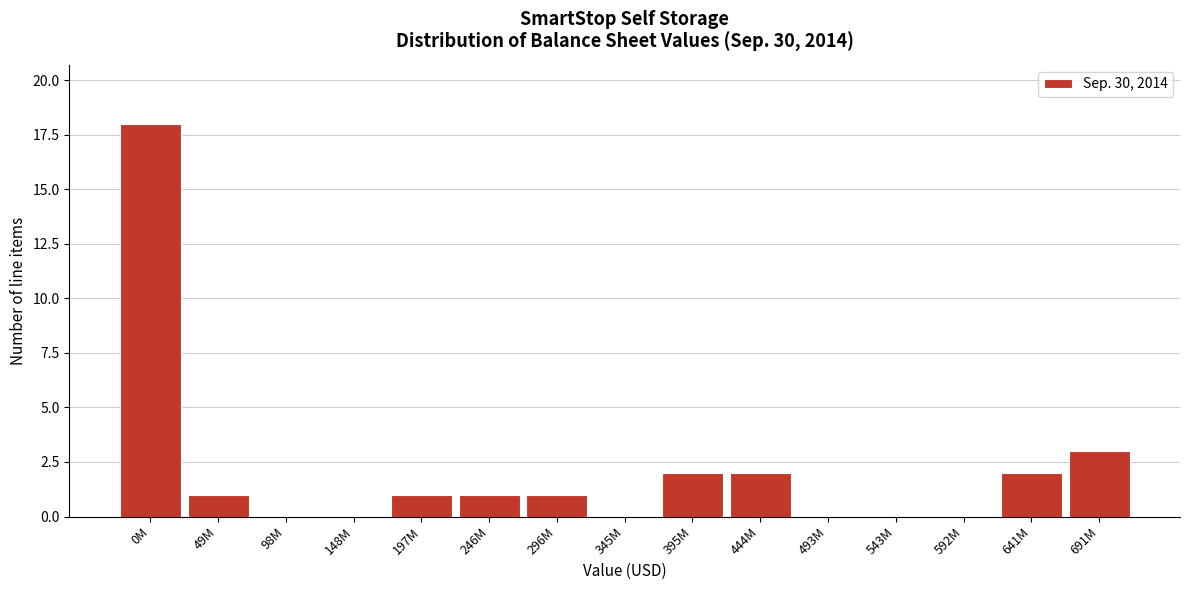

Reading left to right, transcribe all the data shown in this chart.

0M=18	49M=1	98M=0	148M=0	197M=1	246M=1	296M=1	345M=0	395M=2	444M=2	493M=0	543M=0	592M=0	641M=2	691M=3